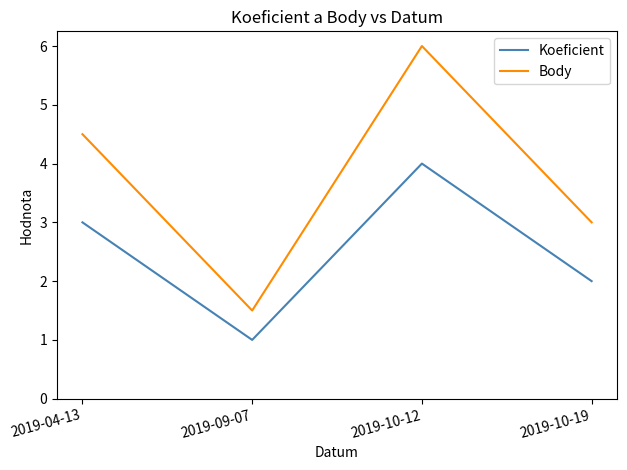

How many interior local peaks does the Body series have?

1